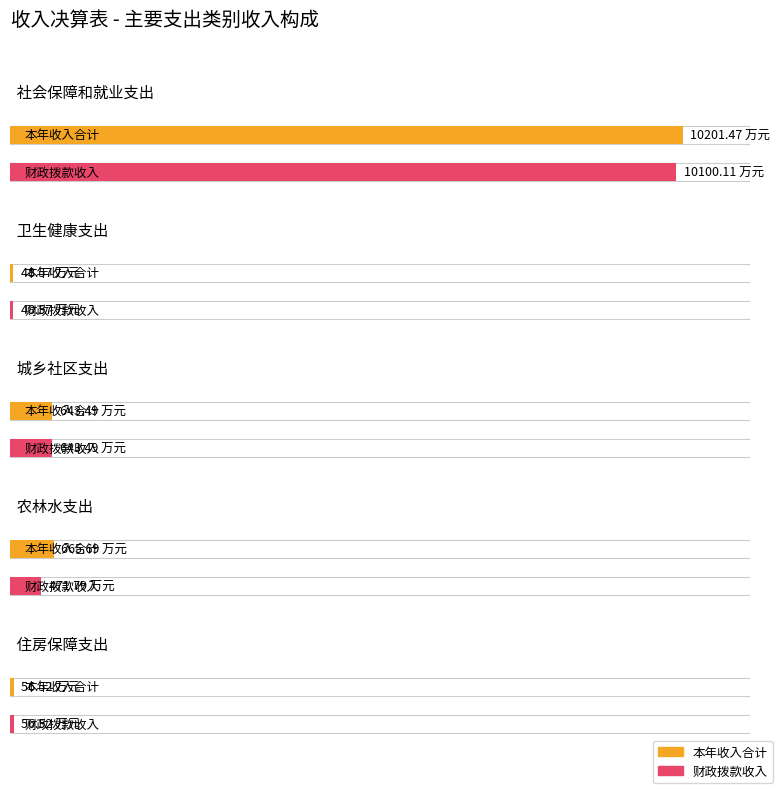

Rank the categories by 本年收入合计 value from highest to lowest.

社会保障和就业支出, 农林水支出, 城乡社区支出, 住房保障支出, 卫生健康支出